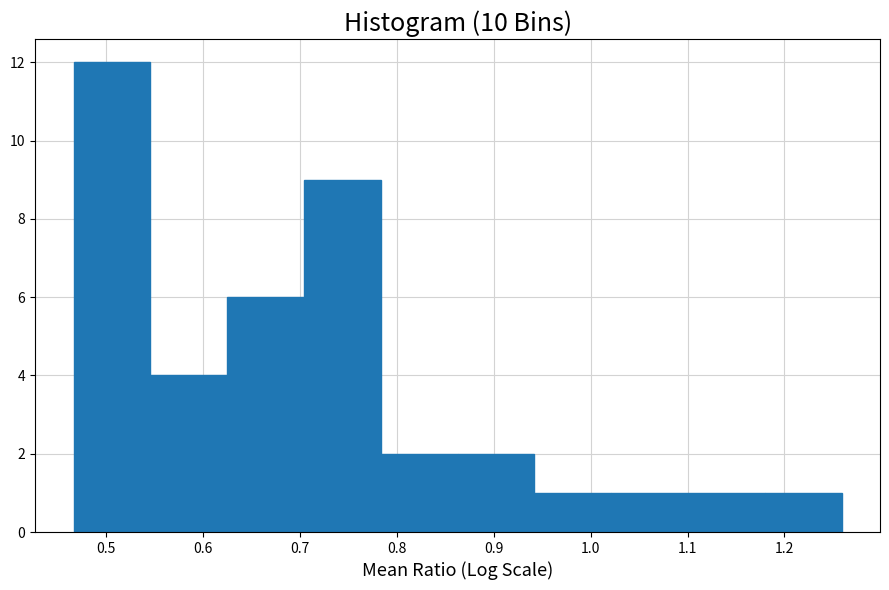

How tall is the bar that spans 0.78 to 0.86 on the x-axis? Neither the bar edges nor the heights are printed on the chart, so give them approximately, as read against the axes.

2